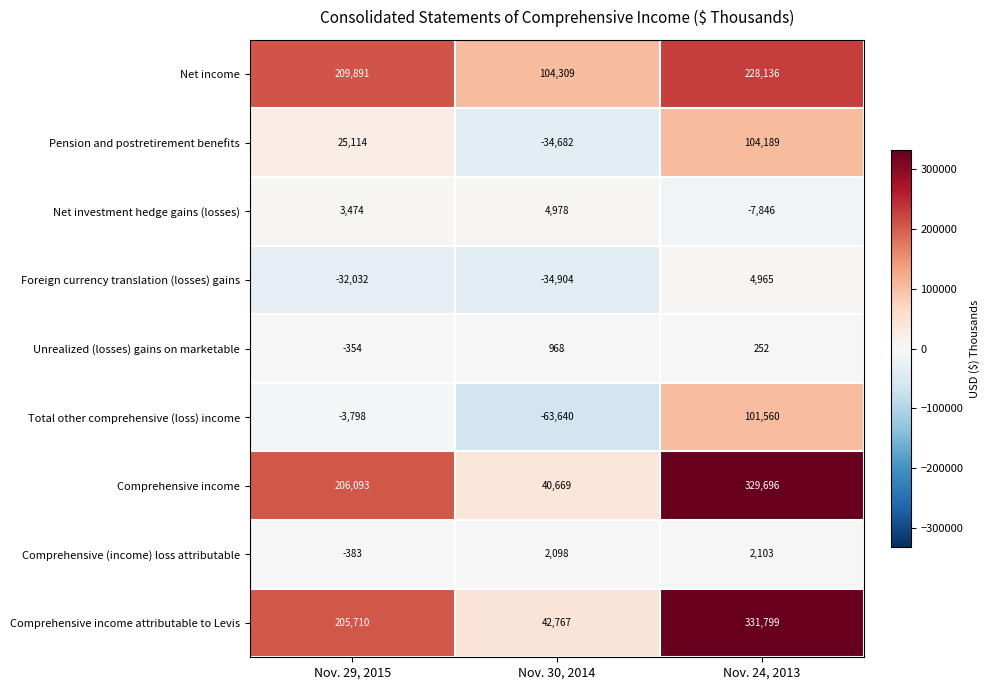

The value of Foreign currency translation (losses) gains at Nov. 30, 2014 is -22089. True or false?

False